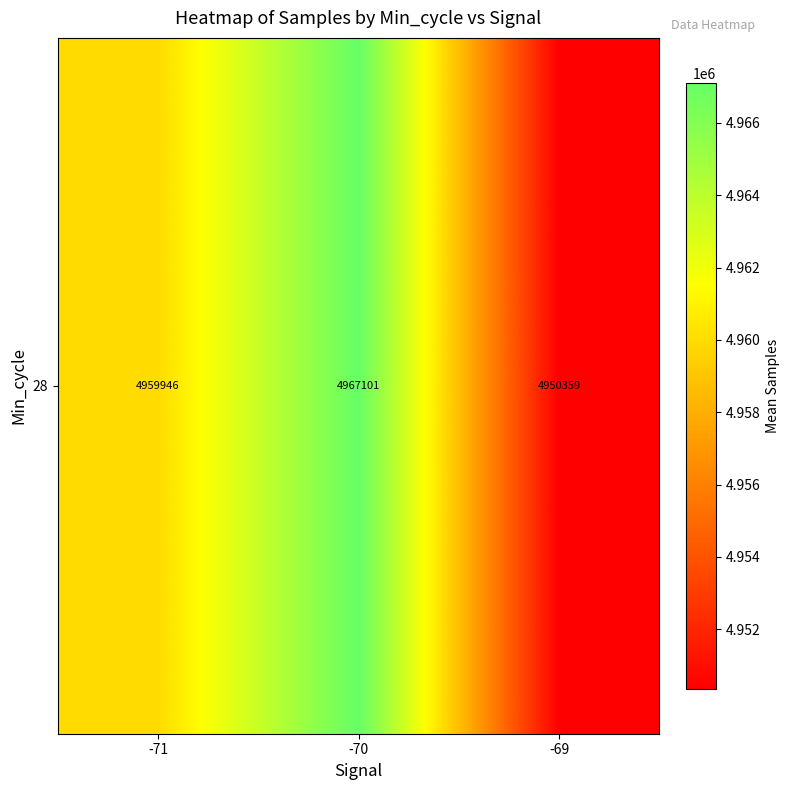

Where does the data first go above 4959945?

-71